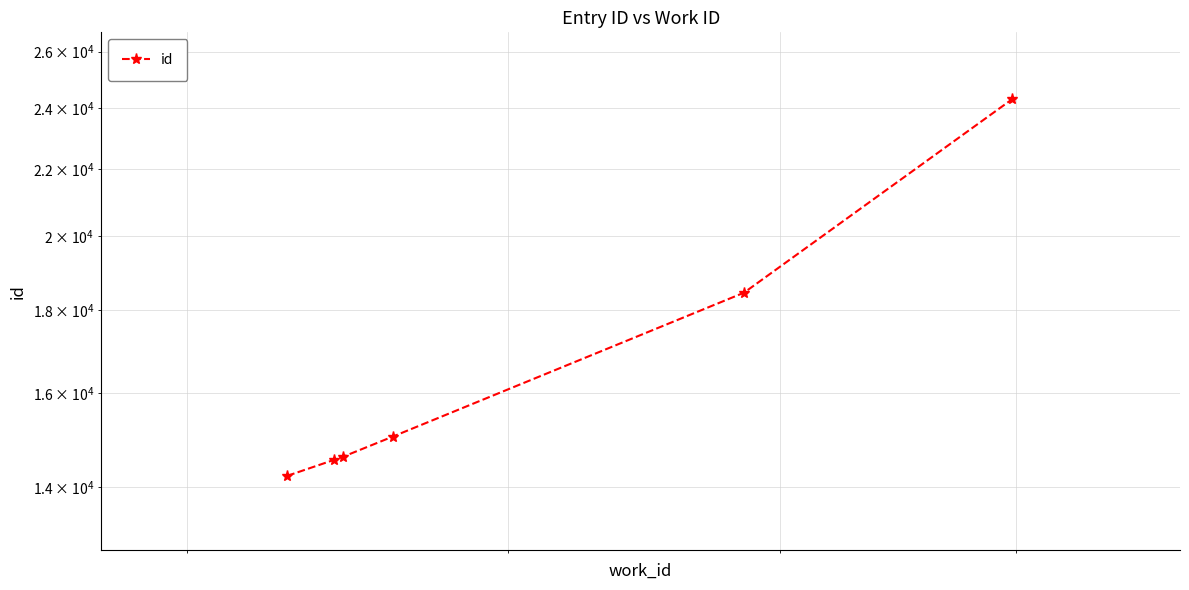

How many lines are shown in the chart?

1